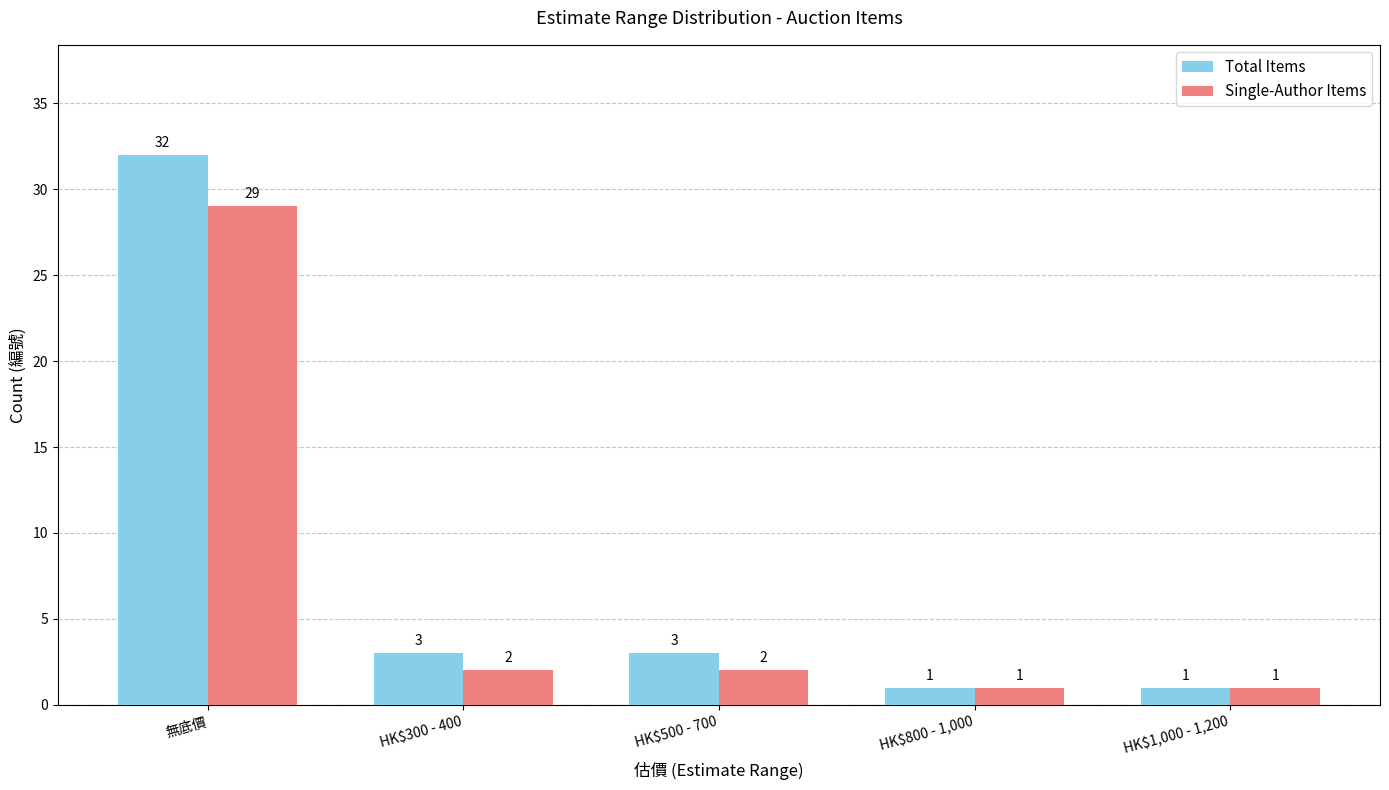

Which series has the largest range (max minus min)?

Total Items